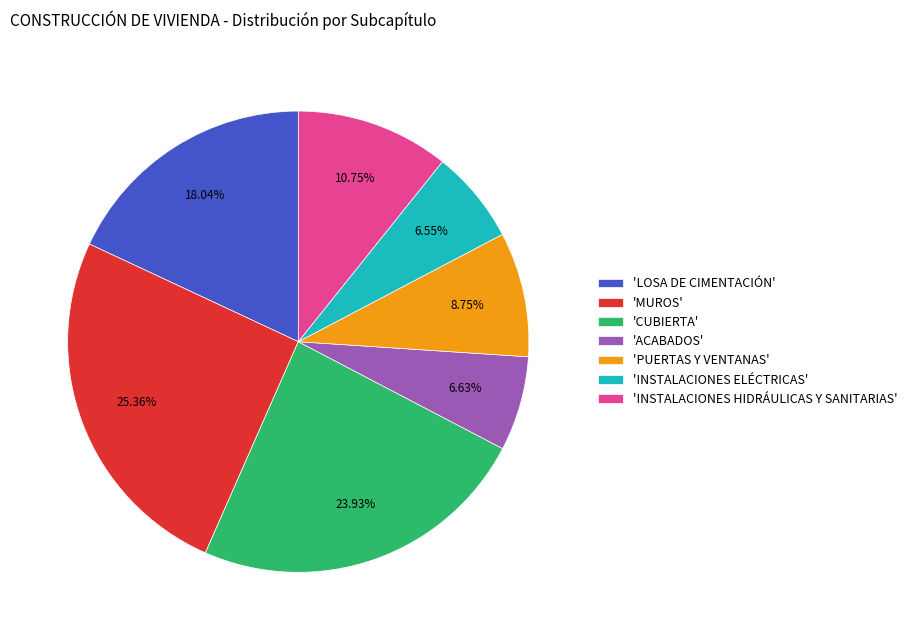

Between 'ACABADOS' and 'MUROS', which is larger?

'MUROS'